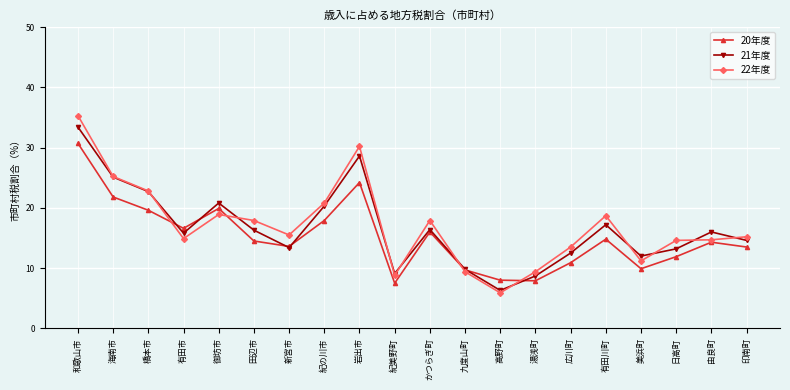

What is the approximate value of 22年度 at 海南市?

25.2